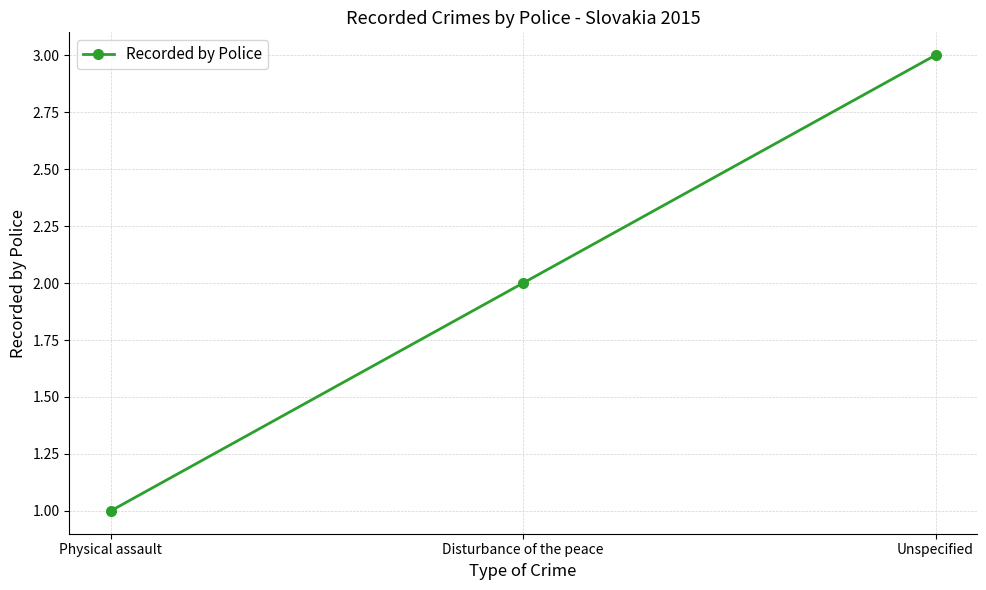

What is the value of the 2nd point from the left?

2